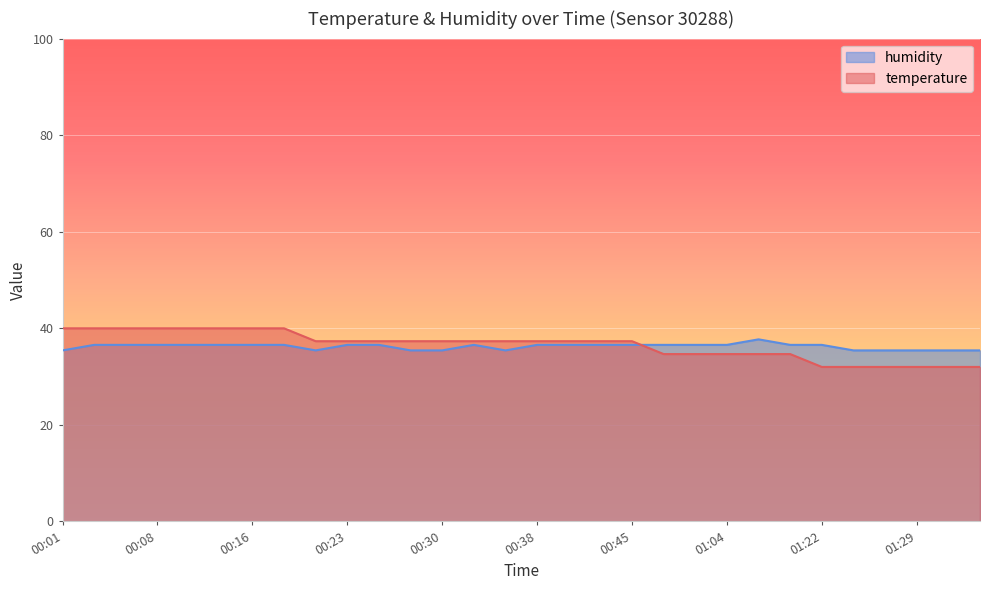

Count the number of categories in the chart.

30